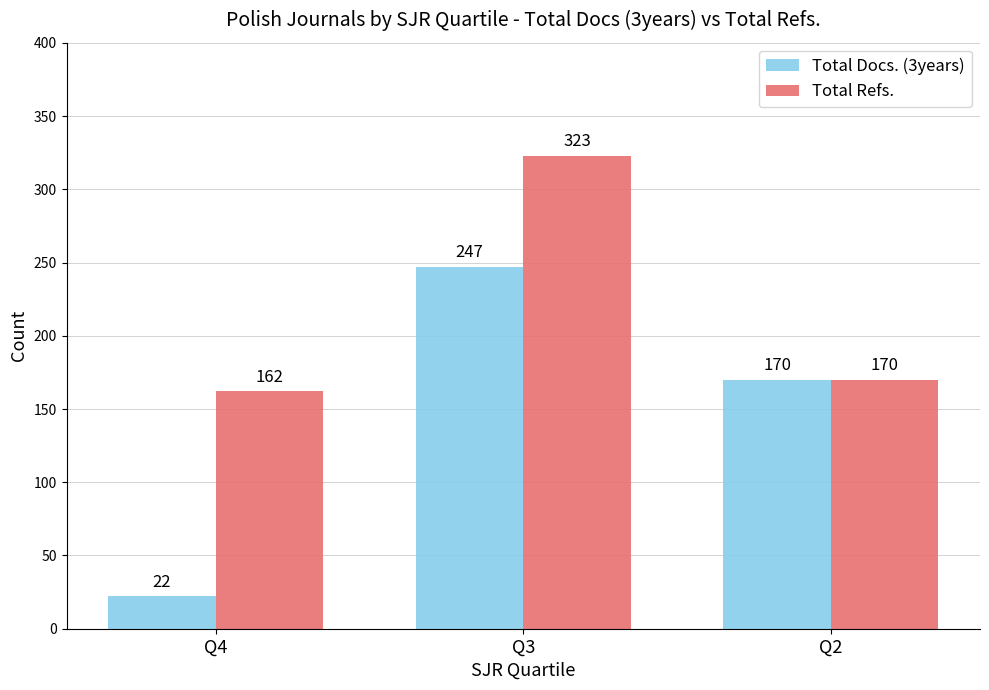

Is the value of Total Refs. at Q4 greater than the value of Total Docs. (3years) at Q4?

Yes